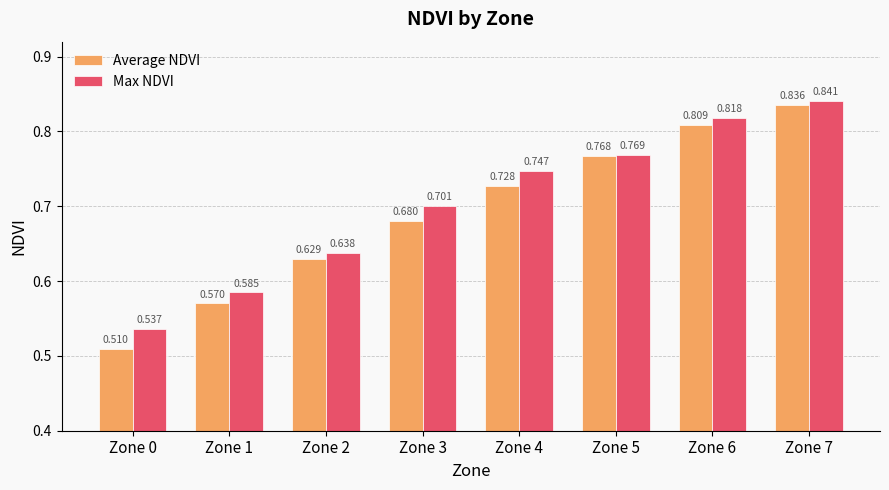

At which label is Max NDVI closest to 0?

Zone 0